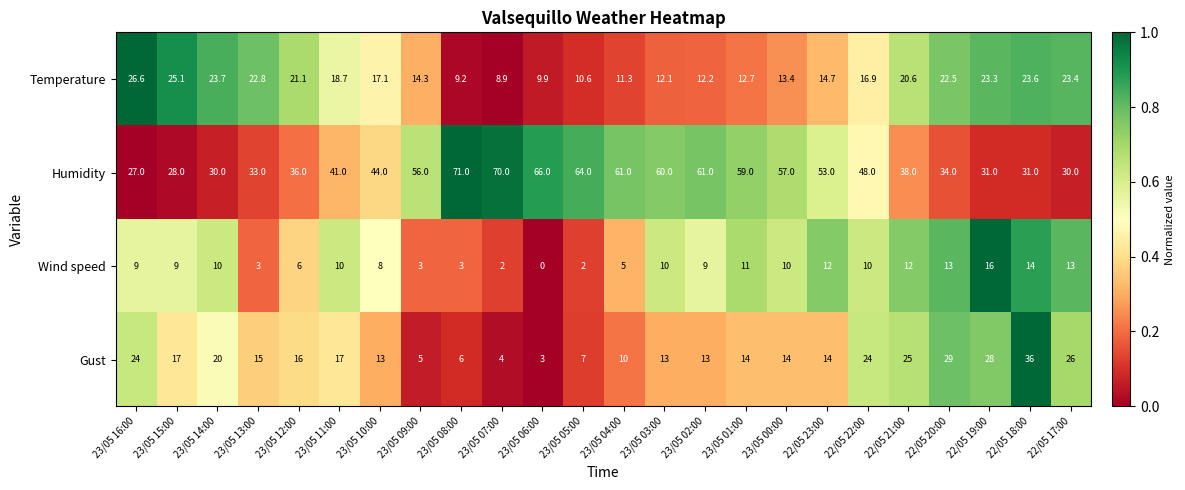

Between 23/05 03:00 and 22/05 18:00, which series saw the biggest shift?

Humidity